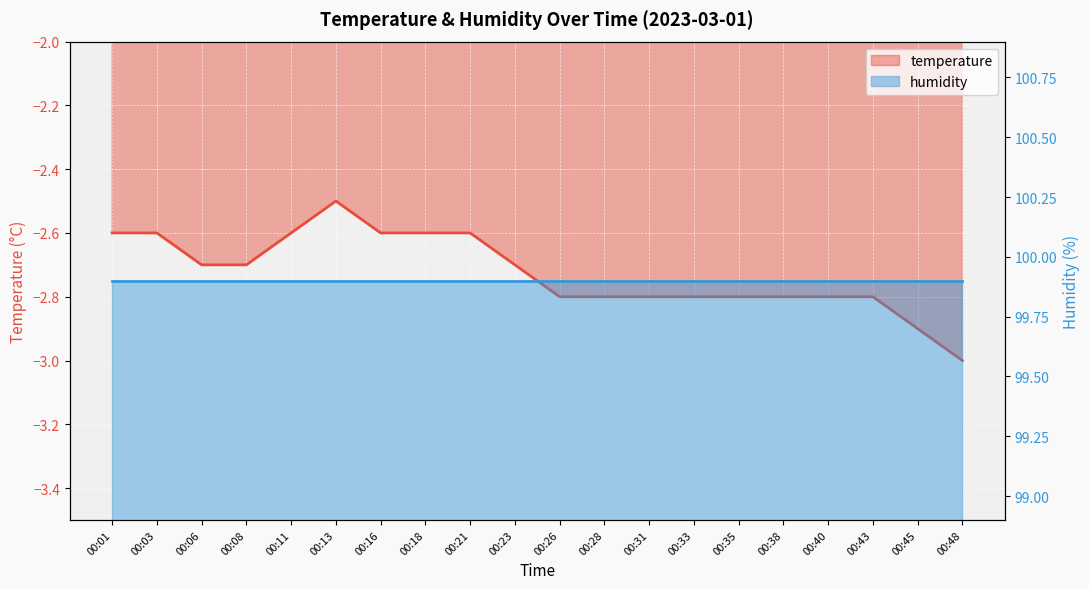

Which has a higher value, 00:33 or 00:23?

00:23